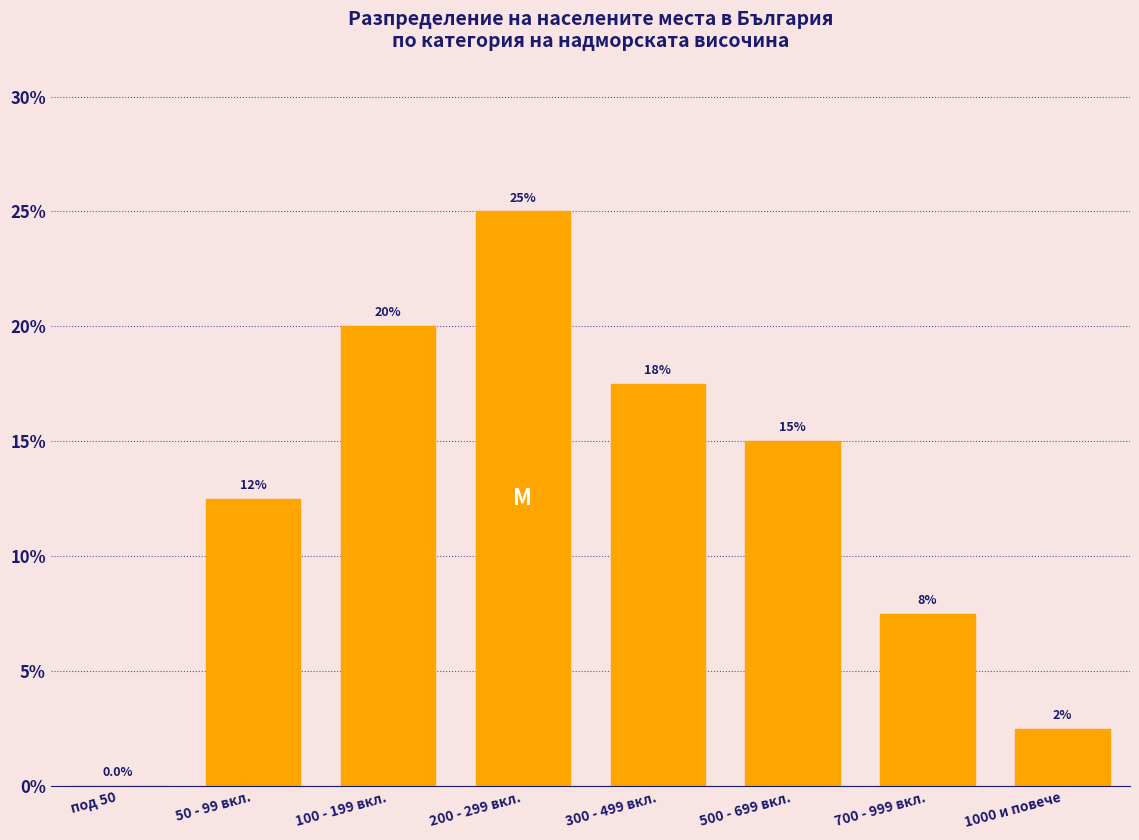

Reading right to left, transcribe all the data shown in this chart.

1000 и повече=2.5	700 - 999 вкл.=7.5	500 - 699 вкл.=15.0	300 - 499 вкл.=17.5	200 - 299 вкл.=25.0	100 - 199 вкл.=20.0	50 - 99 вкл.=12.5	под 50=0.0